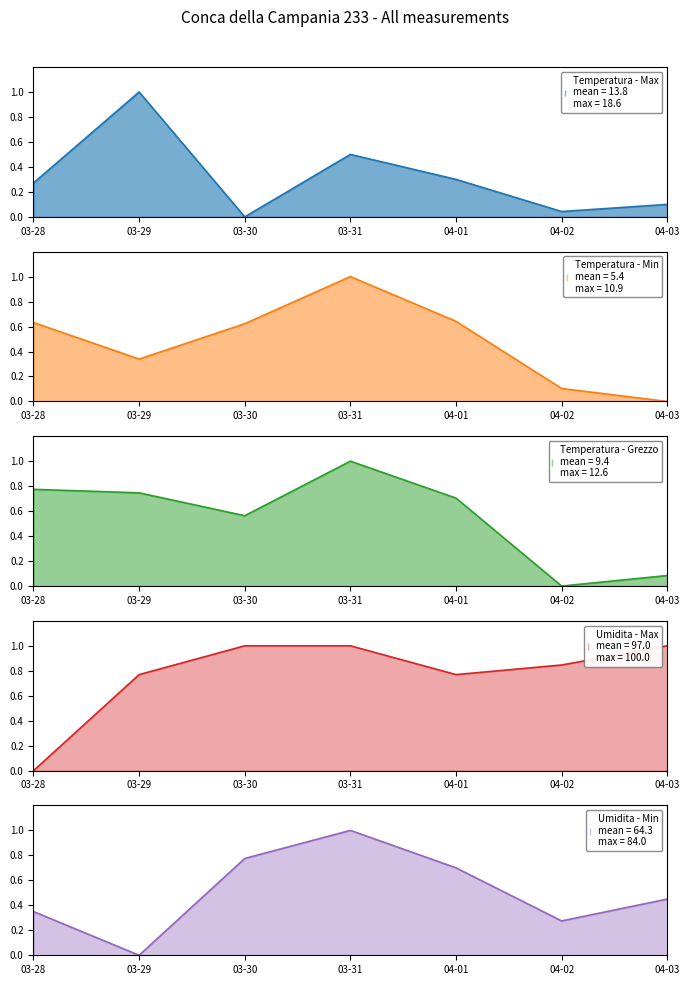

Does the chart have visible grid lines?

No